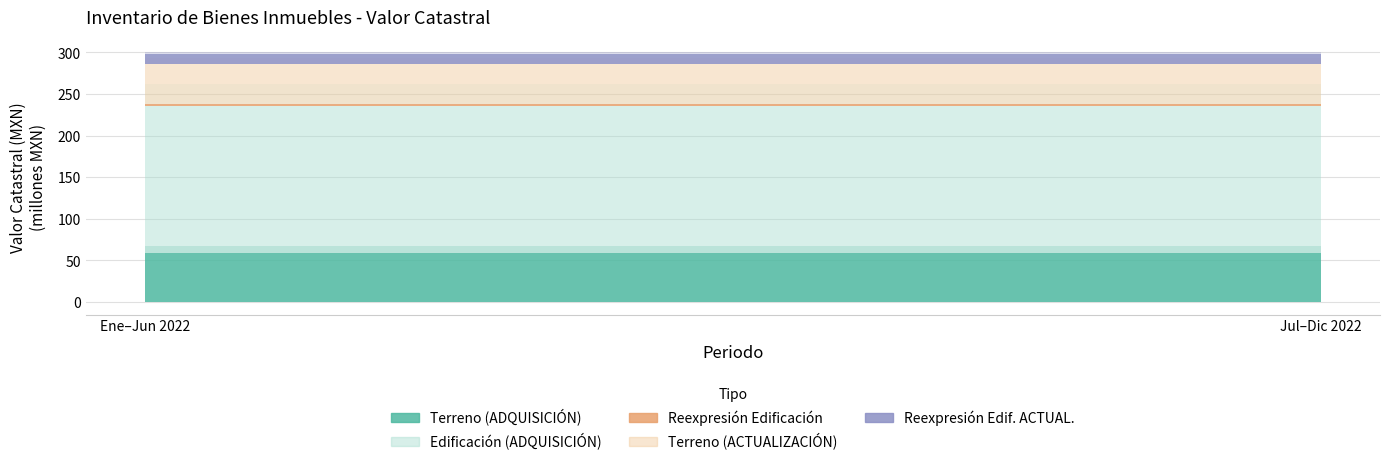

Rank the series by their maximum value, from lowest to highest.

Reexpresión Edificación, Reexpresión Edificación ACTUAL., Terreno (ACTUALIZACIÓN), Terreno (ADQUISICIÓN), Edificación (ADQUISICIÓN)